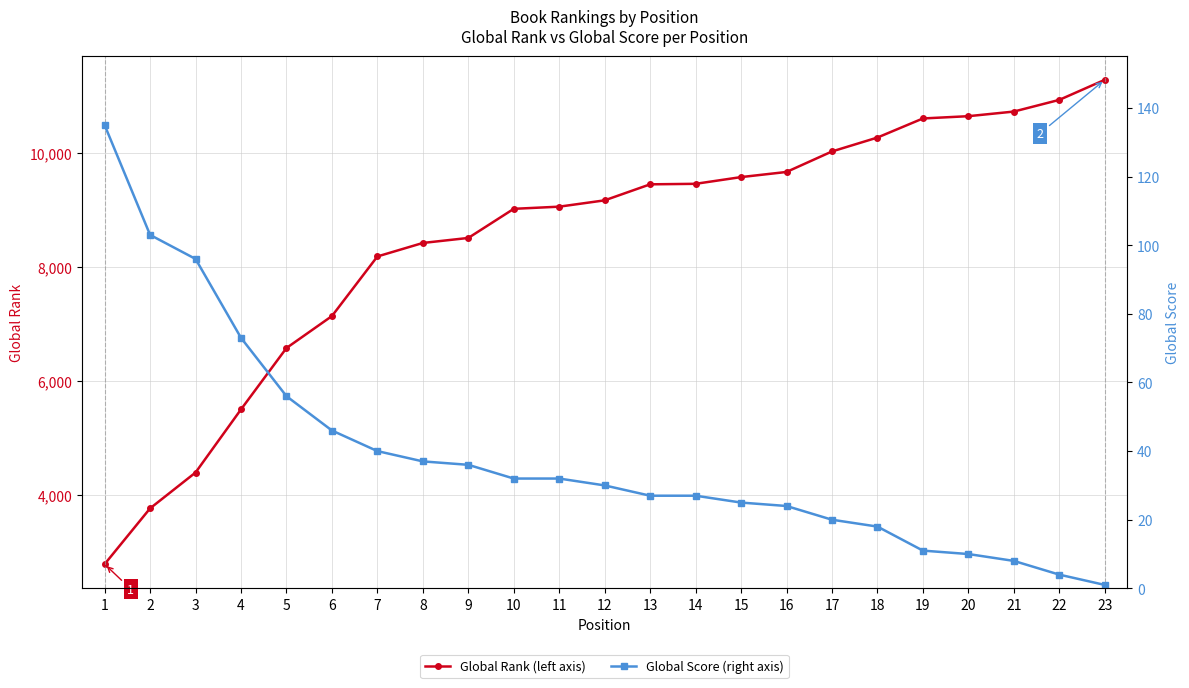

Which series has the largest range (max minus min)?

Global Rank